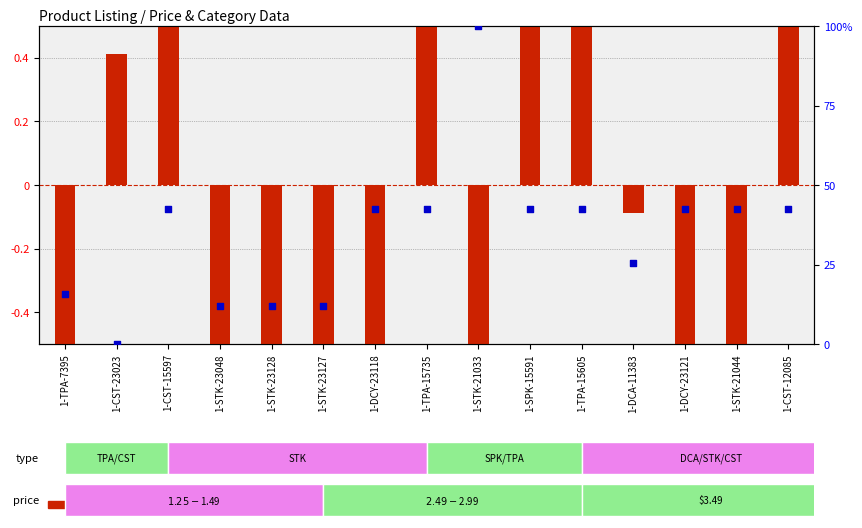

Which series reaches the maximum Y coordinate?

percentile rank within the sample